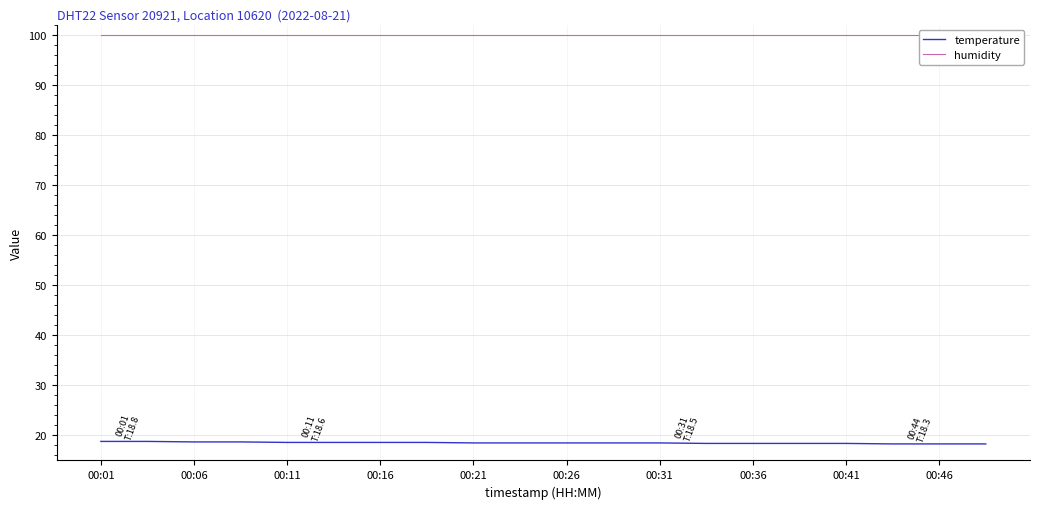

What is the maximum value for temperature?

18.8